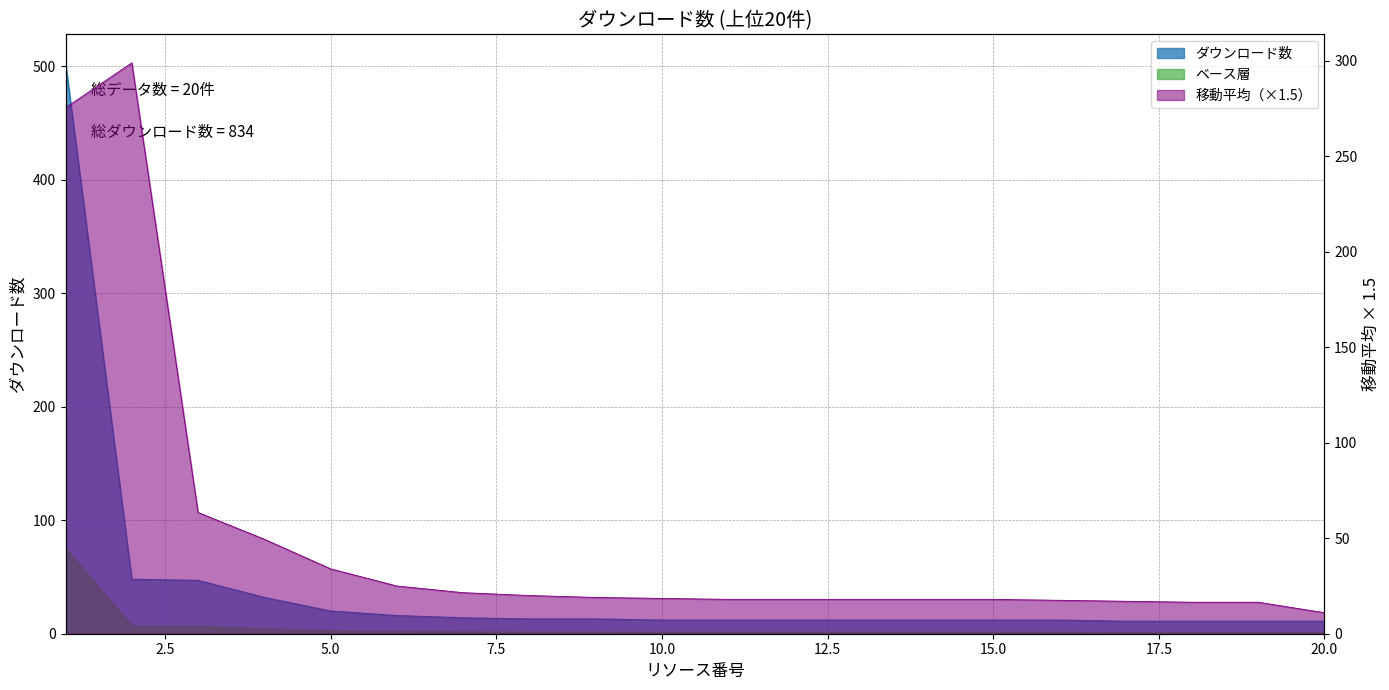

List the labels in order of value, smallest first.

17, 18, 19, 20, 10, 11, 12, 13, 14, 15, 16, 8, 9, 7, 6, 5, 4, 3, 2, 1